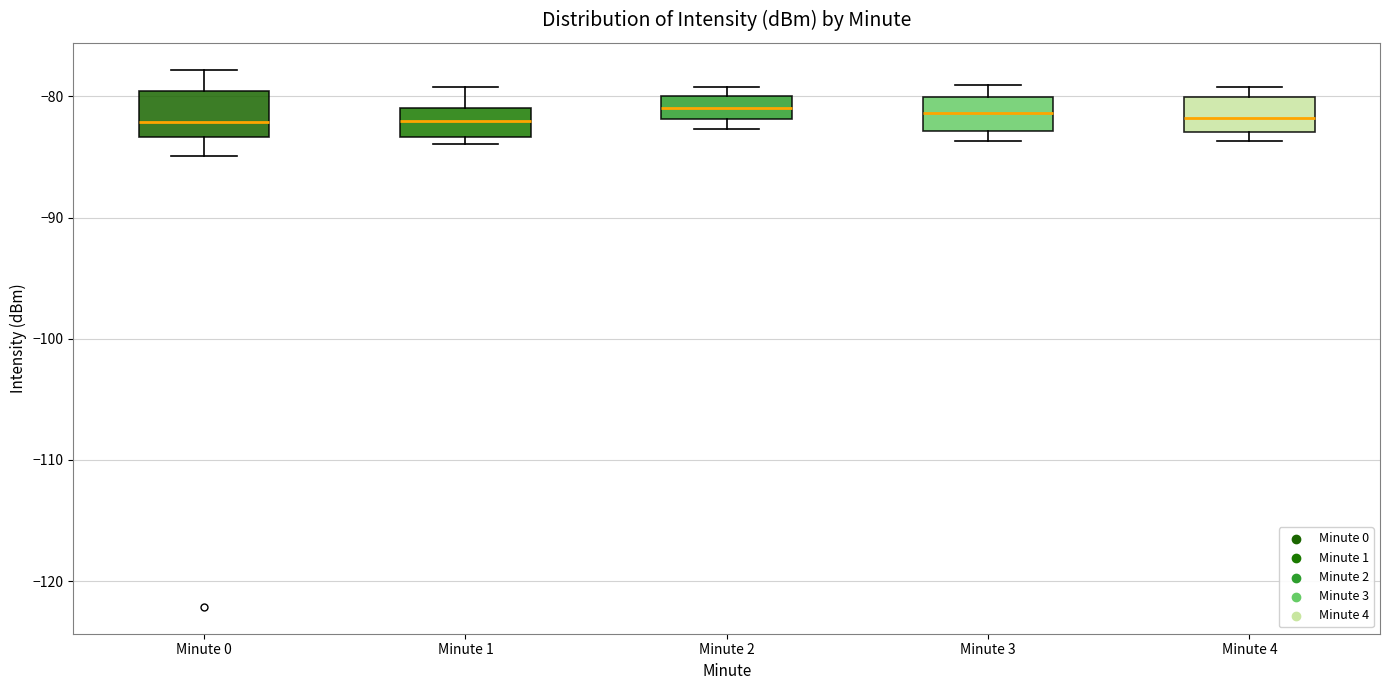

Where is the lower edge of the box for Minute 4 on the y-axis? The values are not printed on the chart, so give them approximately, as read against the axis.

-83